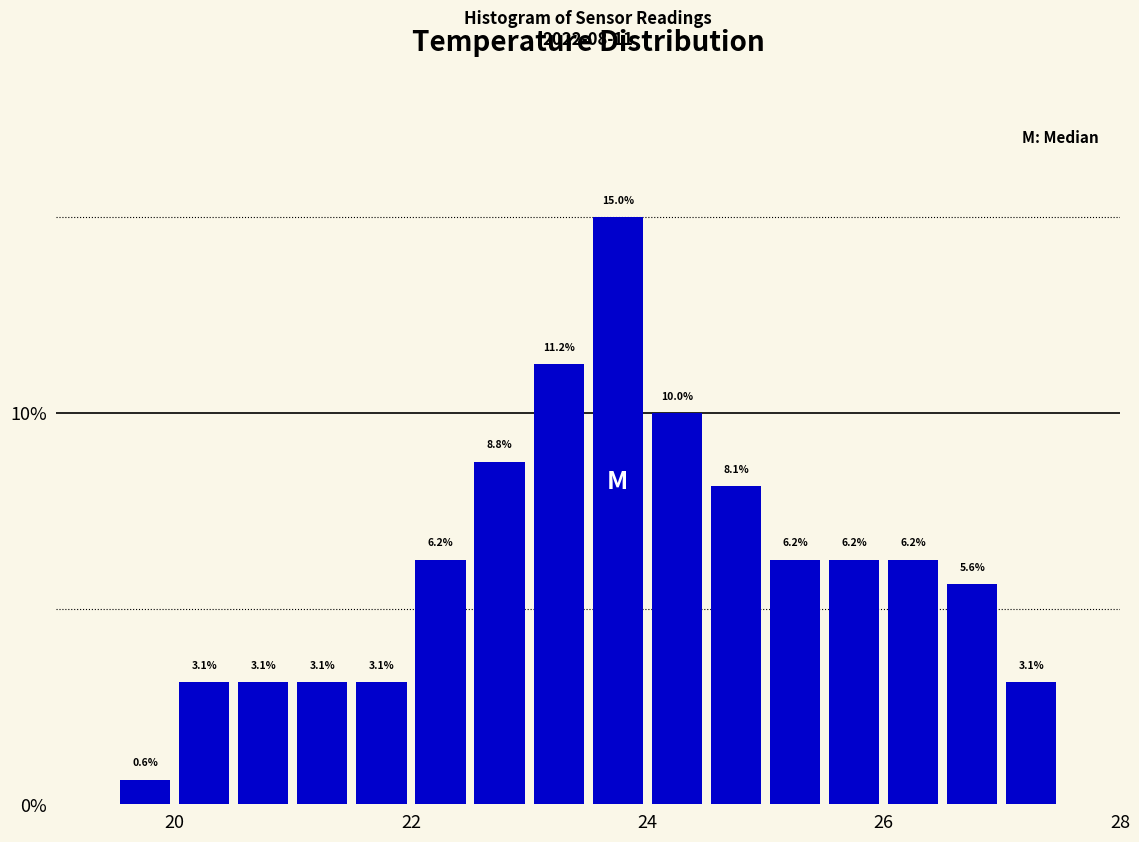

Around what value on the x-axis is the tallest bar? Give the approximate position of its centre, as read against the axis.

23.8